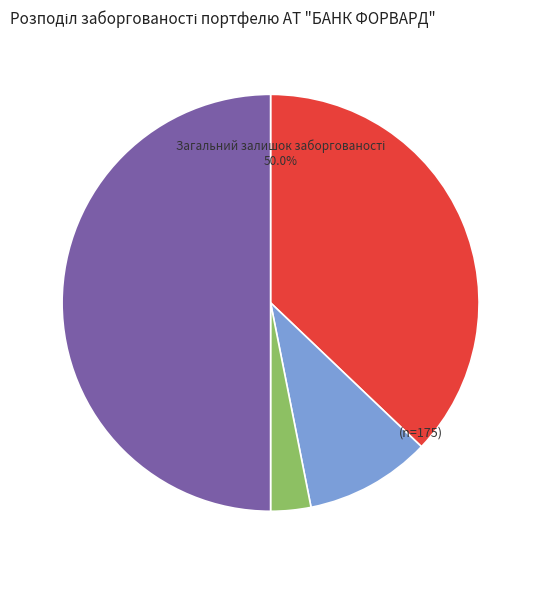

Do Заборгованість за комісіями and Заборгованість за процентами together represent more than half of the pie?

No